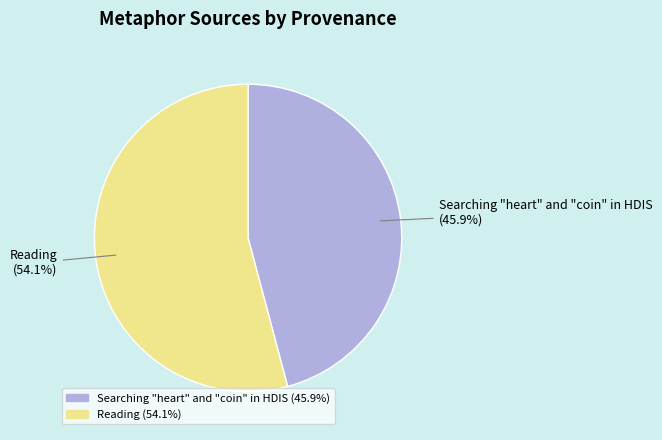

True or false: Searching "heart" and "coin" in HDIS accounts for 46% of the total.

True